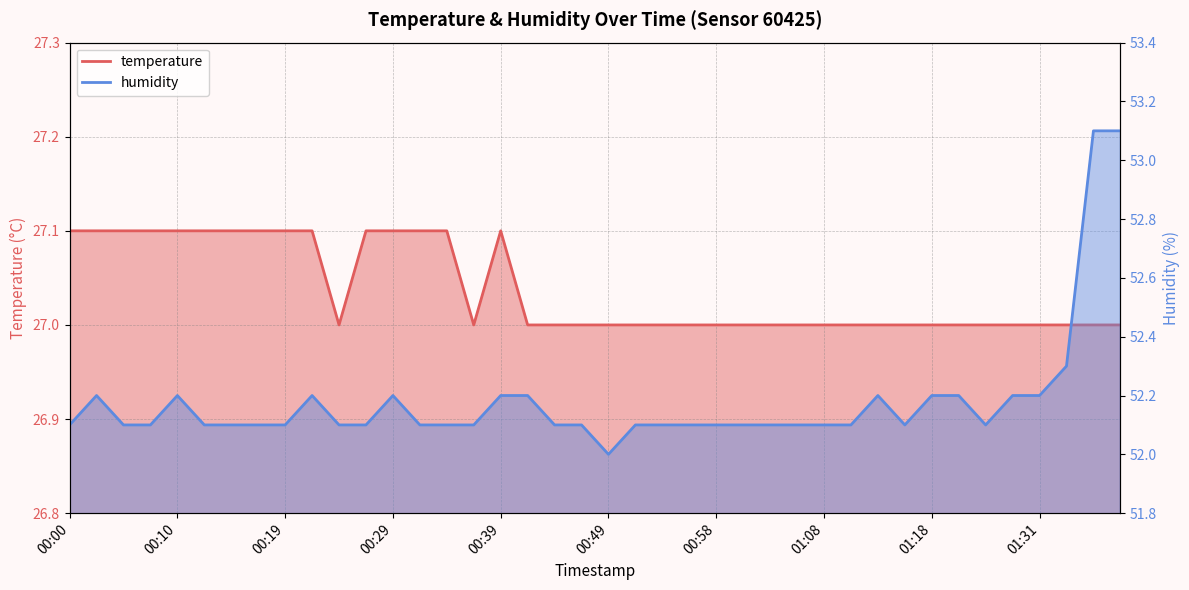

Rank the series by their maximum value, from highest to lowest.

humidity, temperature